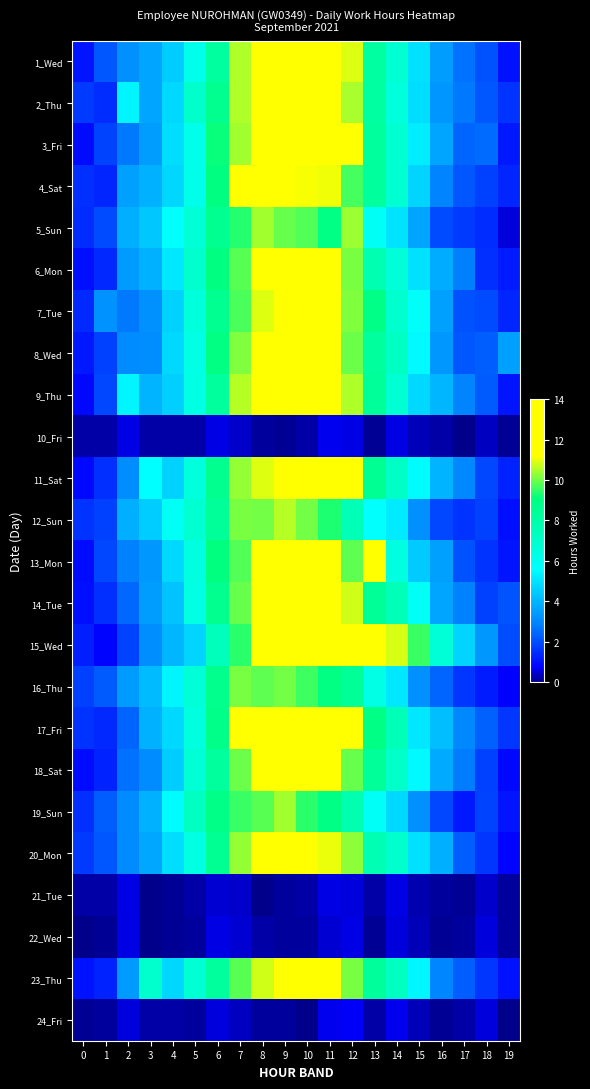

Between 6 and 5, which is larger?

6